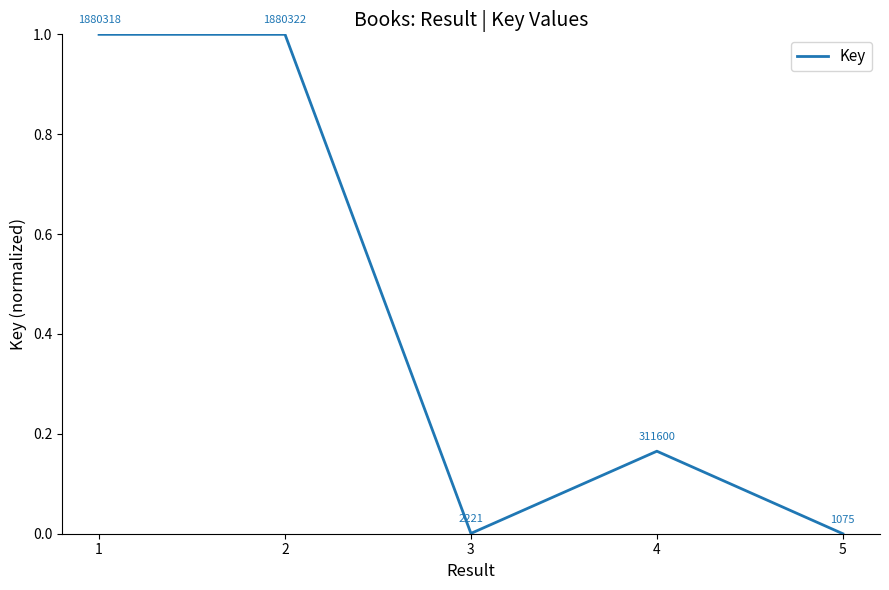

How many interior local peaks (higher than both neighbors) does the data have?

2